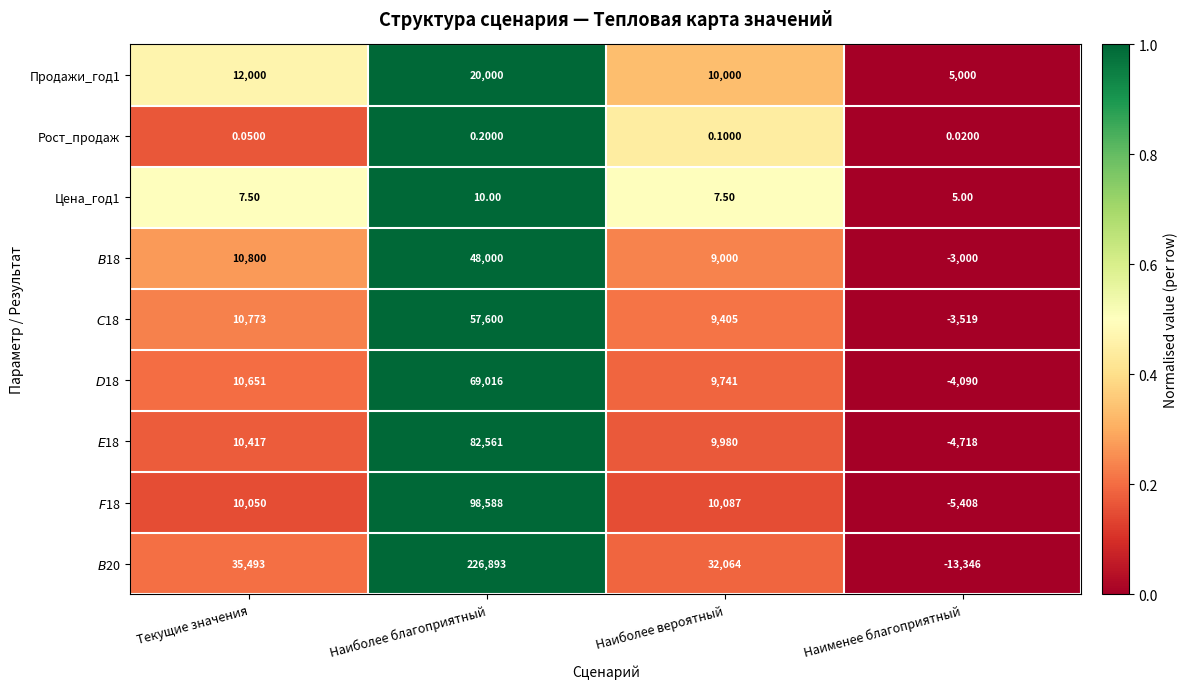

At which label does Рост_продаж reach its peak?

Наиболее благоприятный